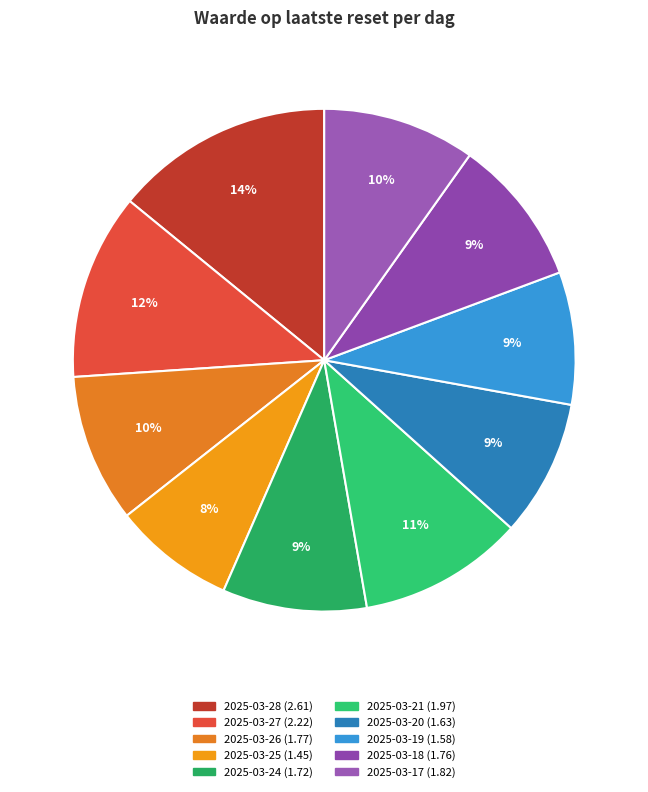

Do 2025-03-18 and 2025-03-21 together represent more than half of the pie?

No